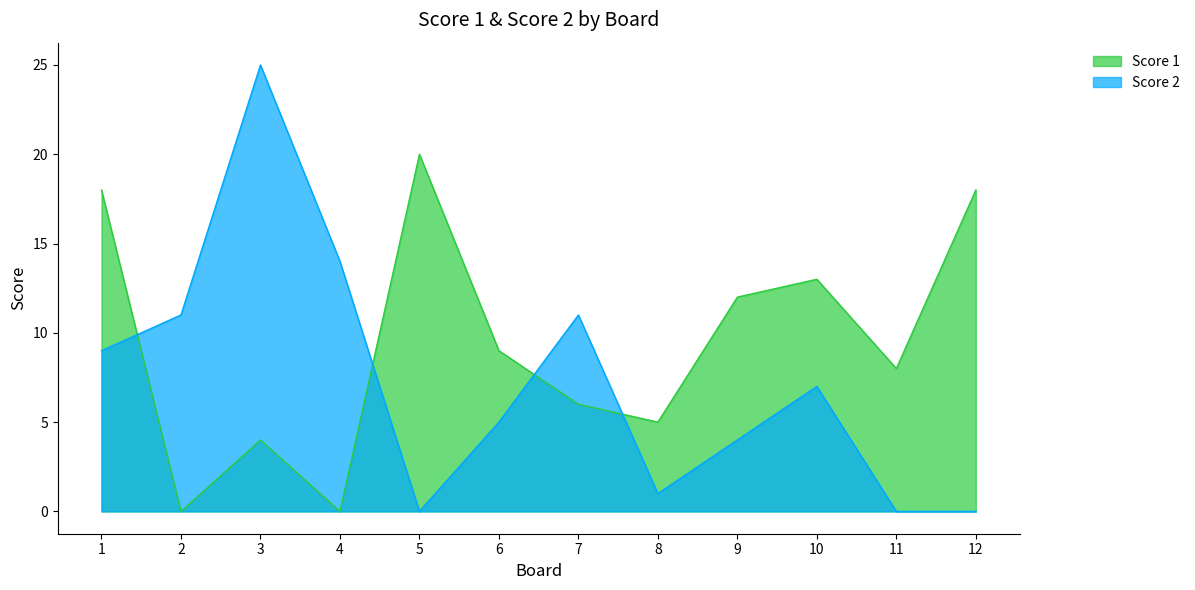

Is the value of Score 1 at 8 greater than the value of Score 2 at 2?

No